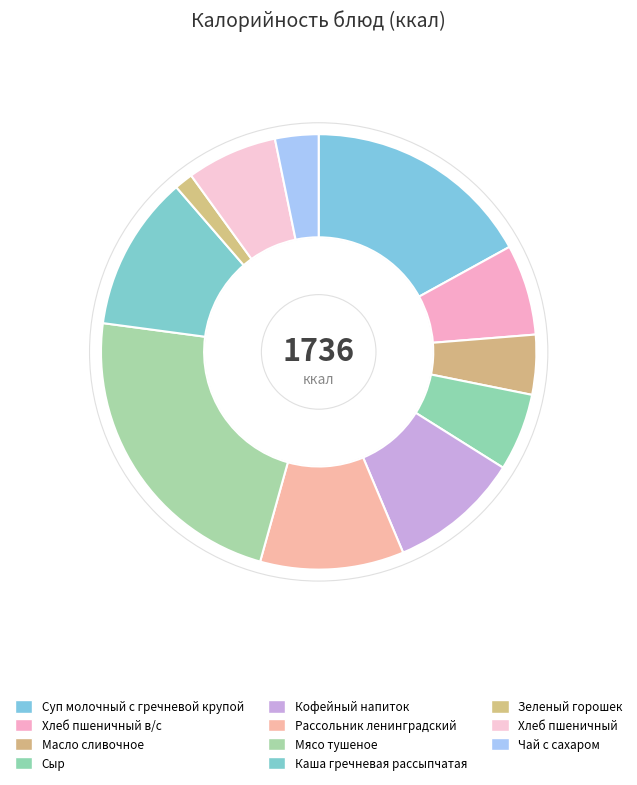

True or false: Хлеб пшеничный в/с accounts for 7% of the total.

True